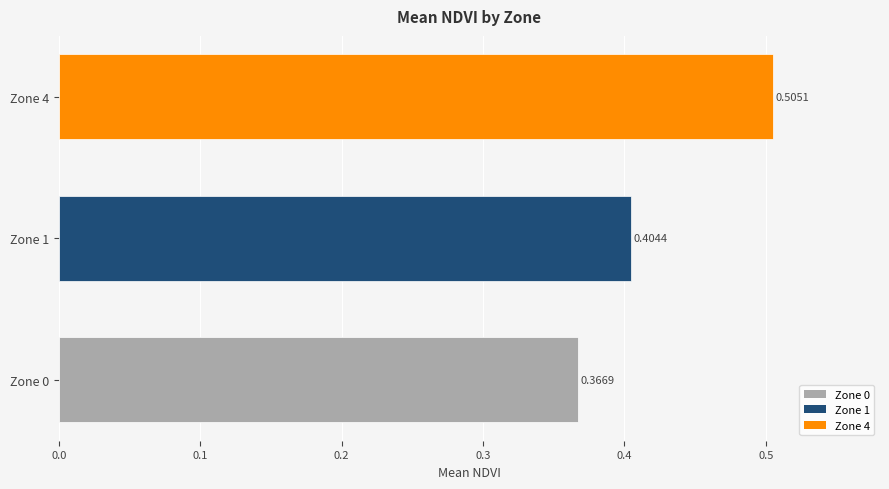

What is the change in value from Zone 1 to Zone 4?

+0.1